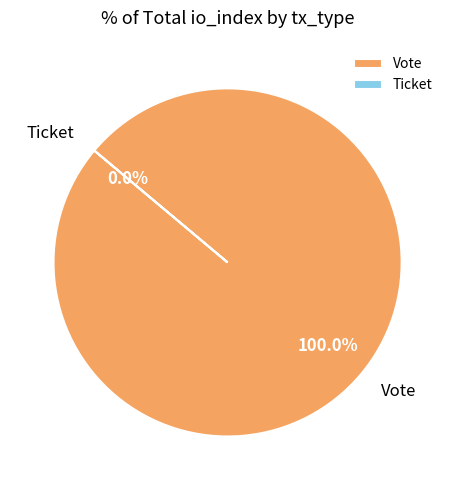

To the nearest percent, what is the average slice percentage?

50%